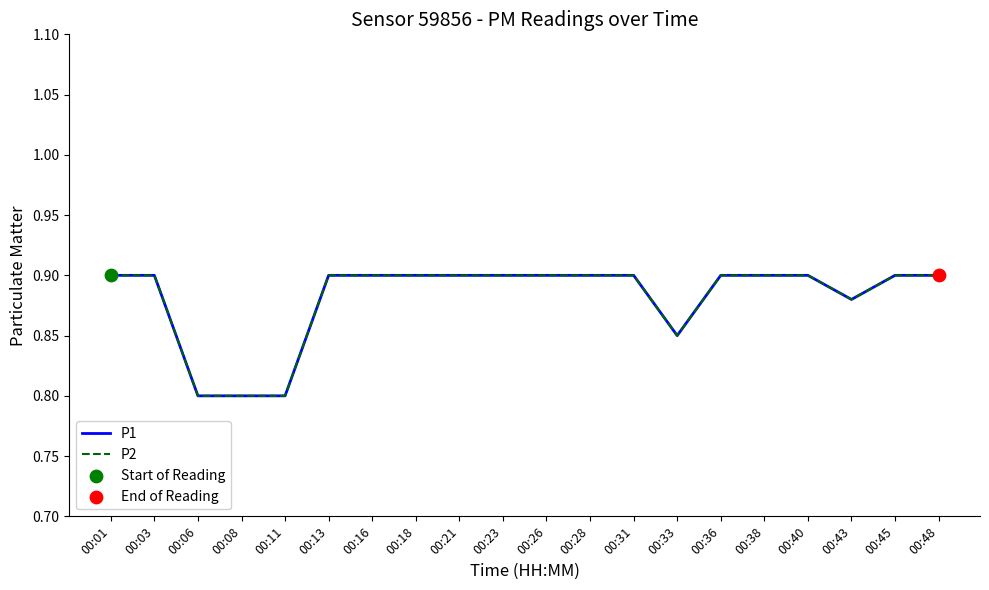

What are all the series names shown in the legend?

P1, P2